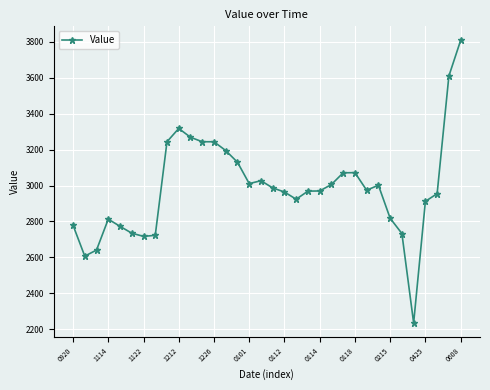

How many data points are less than 2974?

17